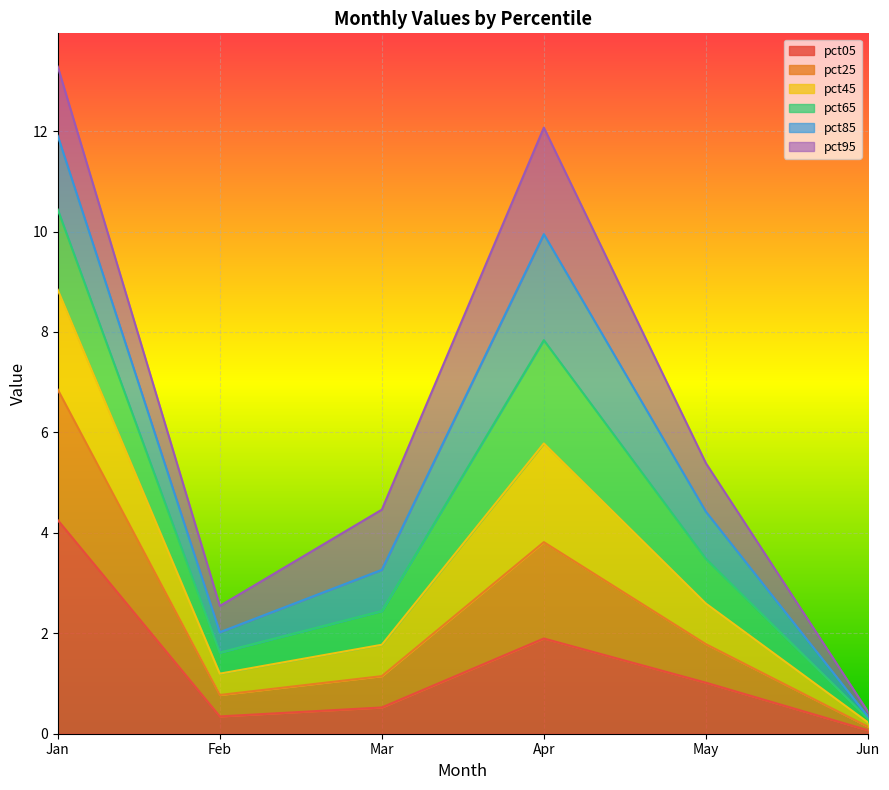

True or false: pct45 and pct25 intersect in this chart.

False